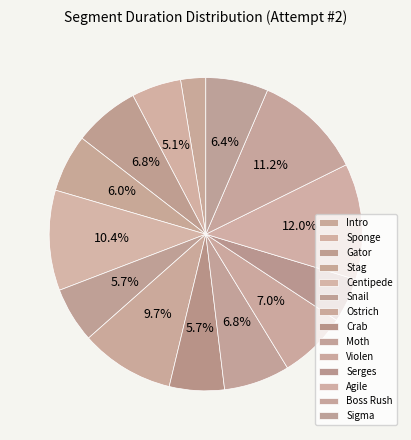

Rank the categories by value from highest to lowest.

Agile, Boss Rush, Centipede, Ostrich, Violen, Moth, Gator, Sigma, Stag, Snail, Crab, Sponge, Serges, Intro